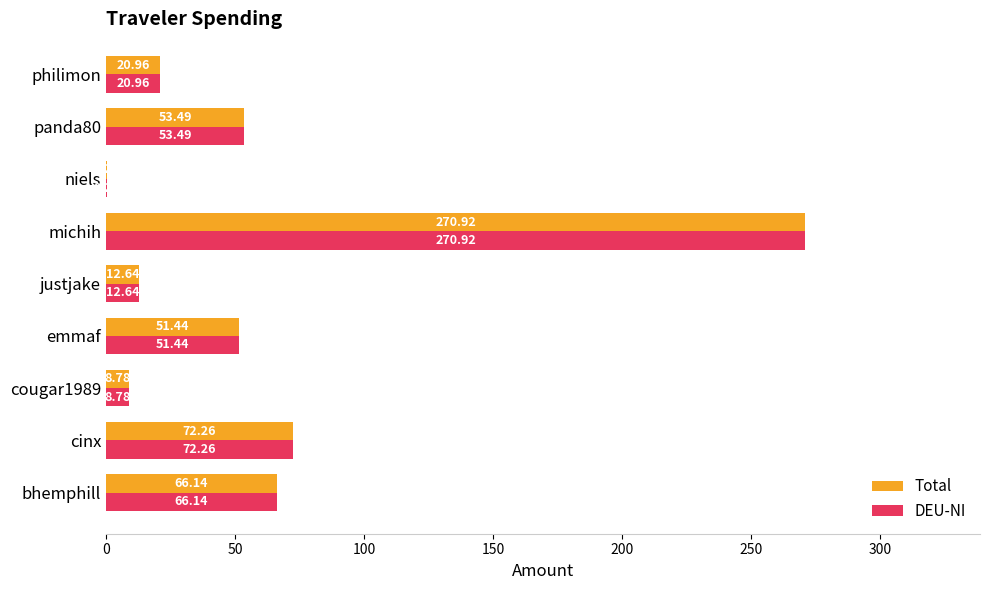

What is the average value of the Total series?

61.9